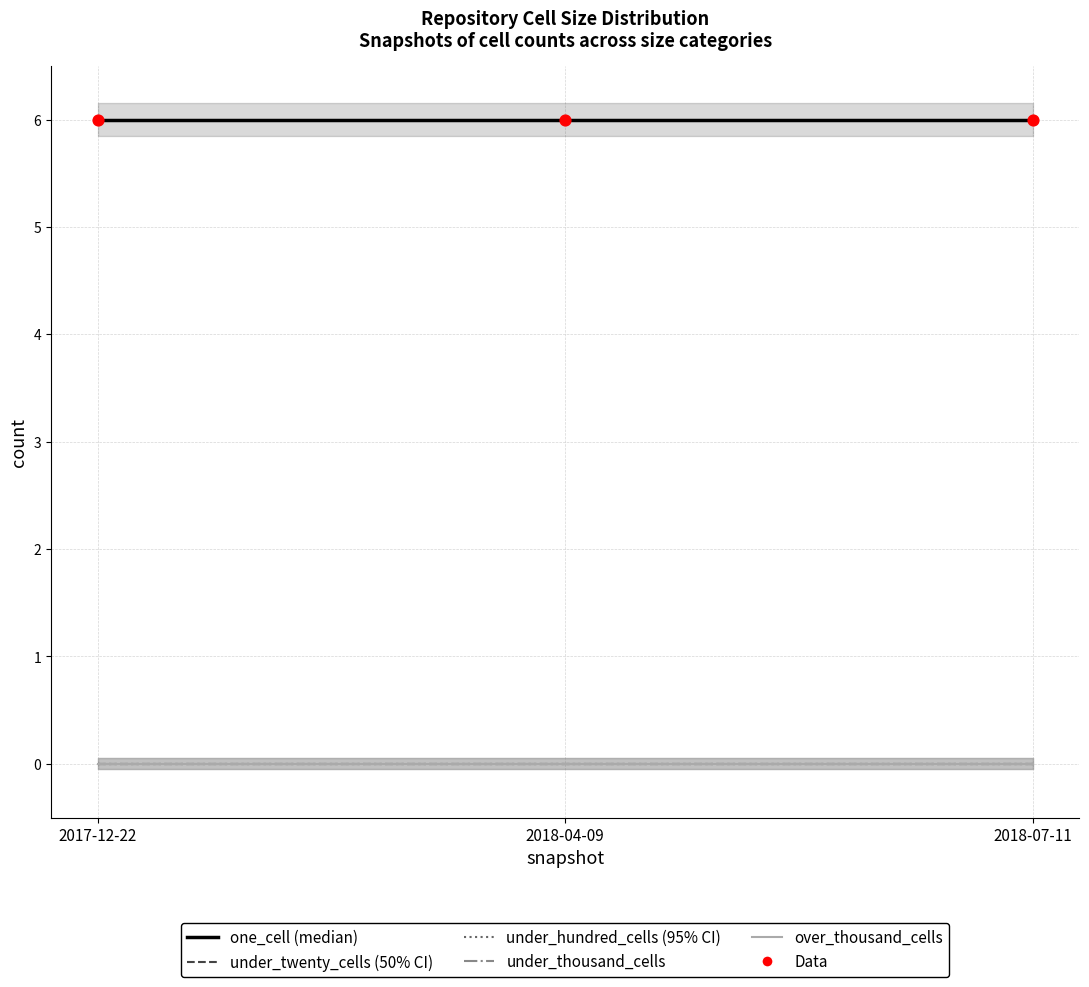

At how many categories does at least one series exceed 2?

3